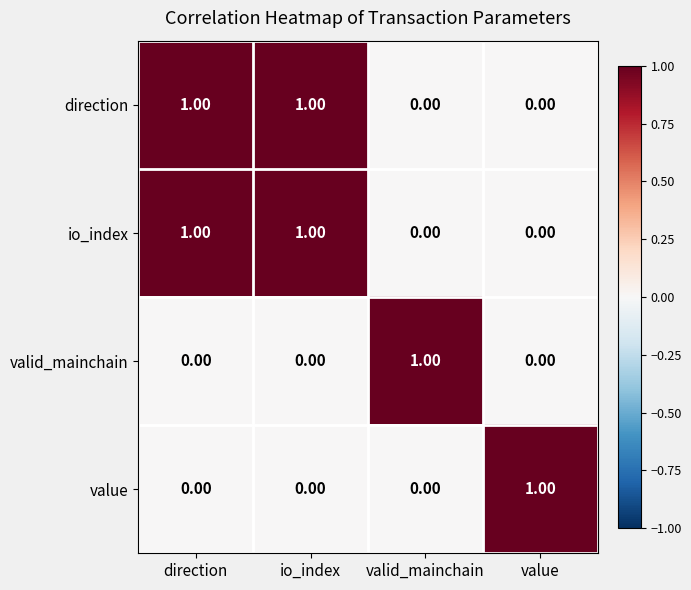

At how many categories does at least one series exceed 0?

4